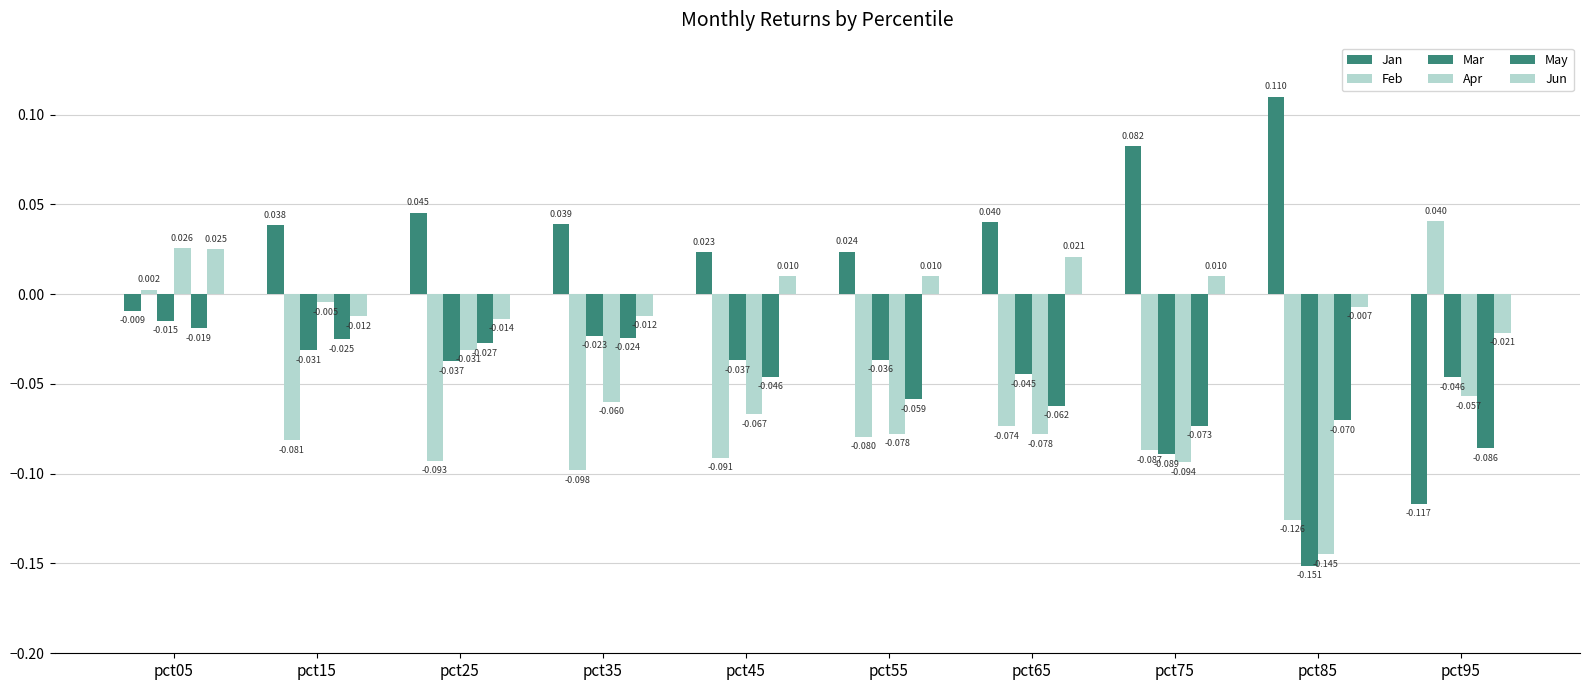

How many values in Jan are below zero?

2